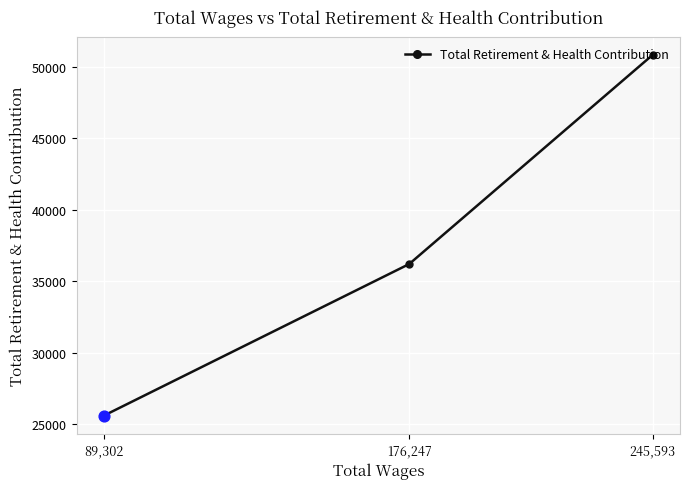

What is the change in value from 176,247 to 89,302?

-10612